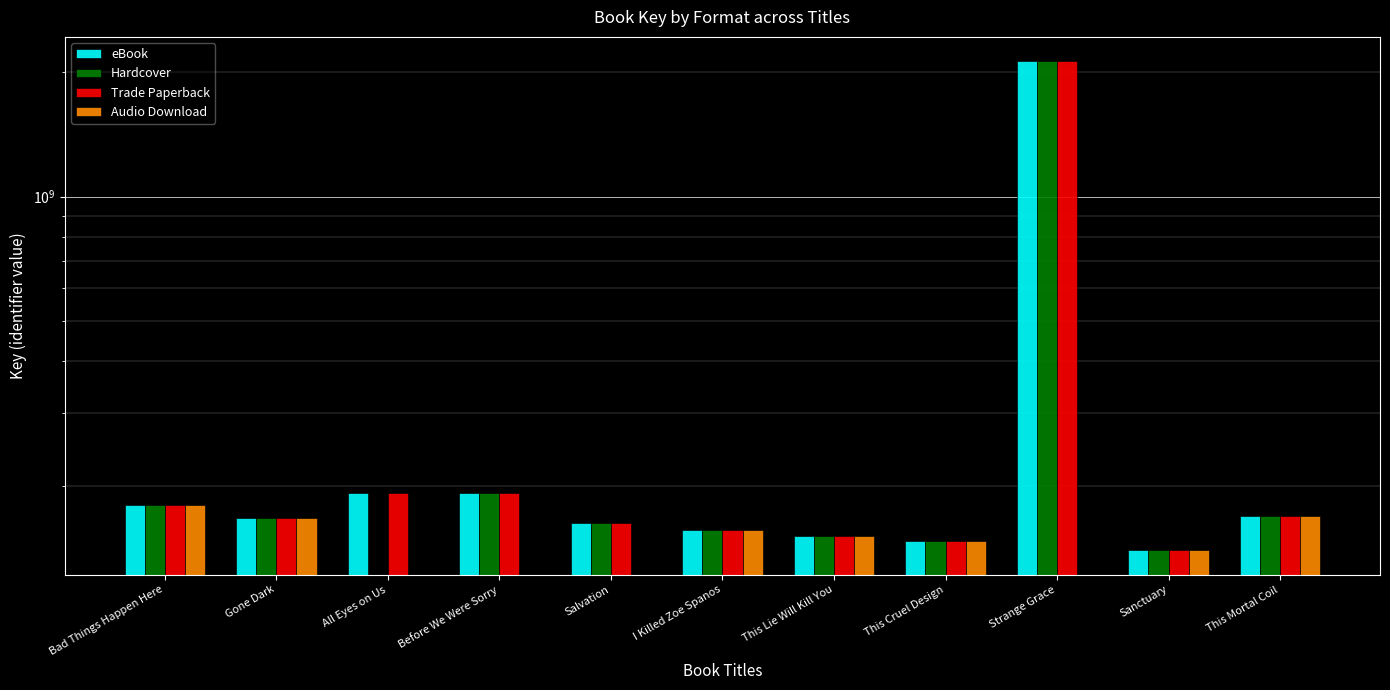

What is the total value across all series at This Cruel Design?

590060524.0